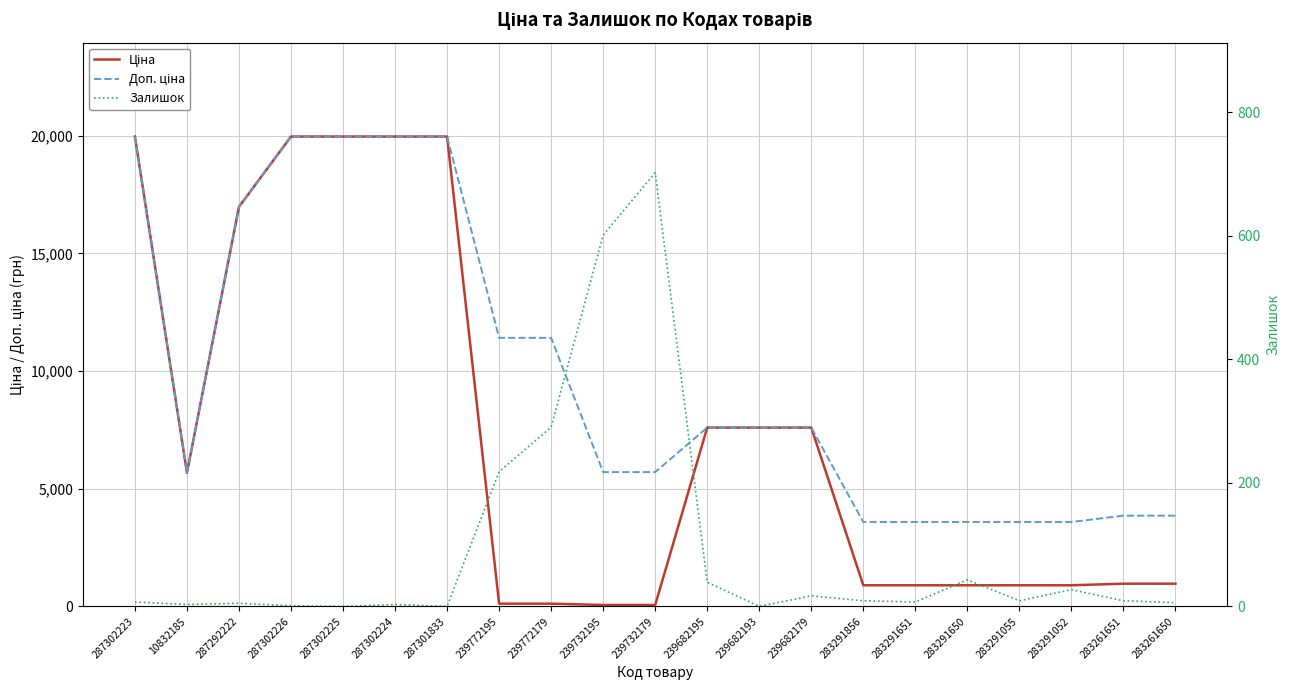

Rank the series by their maximum value, from lowest to highest.

Залишок, Ціна, Доп. ціна